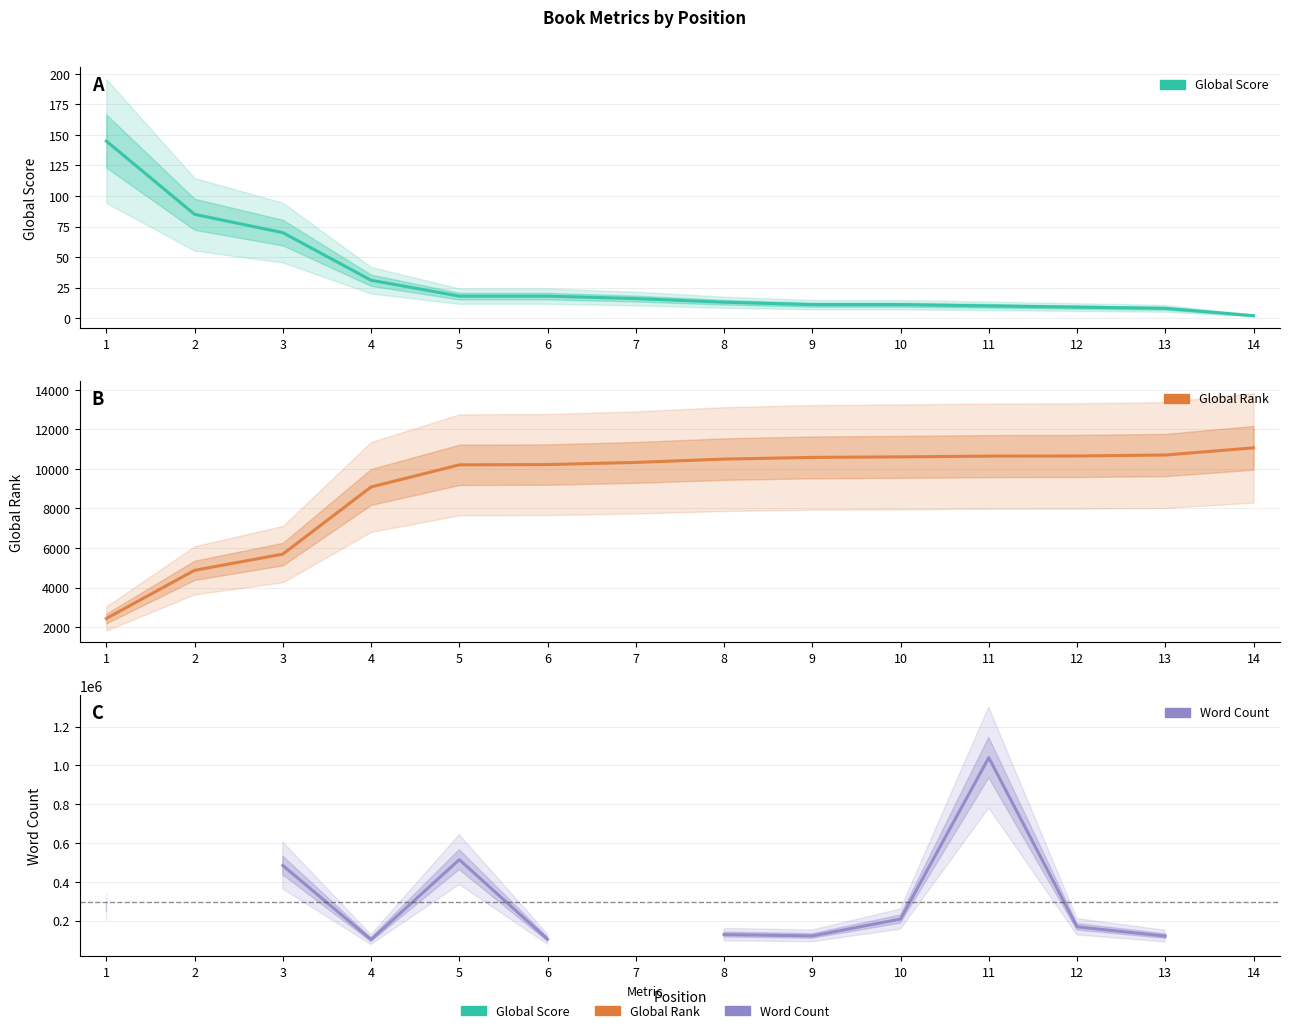

What is the spread (max minus min) of values at 11?

1039990.0